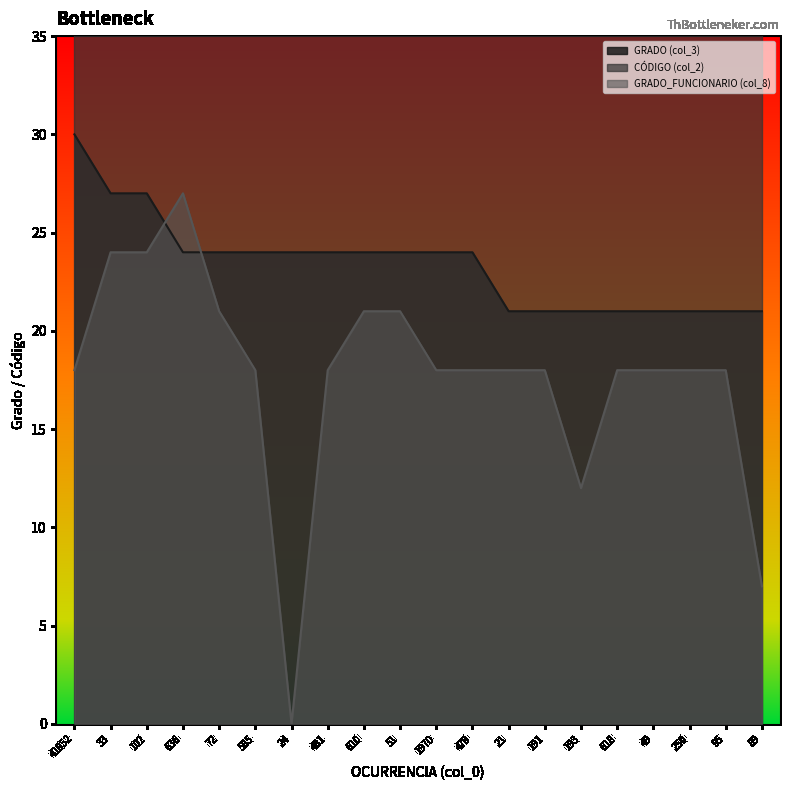

What is the sum of all GRADO_FUNCIONARIO (col_8) values?

355